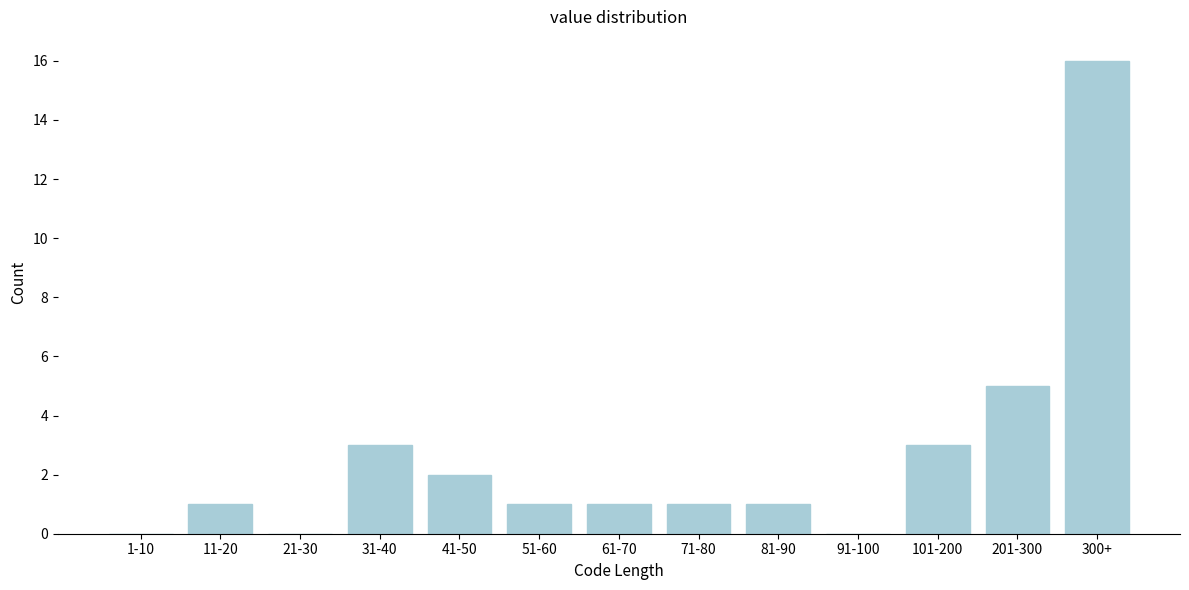

Reading left to right, transcribe all the data shown in this chart.

1-10=0	11-20=1	21-30=0	31-40=3	41-50=2	51-60=1	61-70=1	71-80=1	81-90=1	91-100=0	101-200=3	201-300=5	300+=16